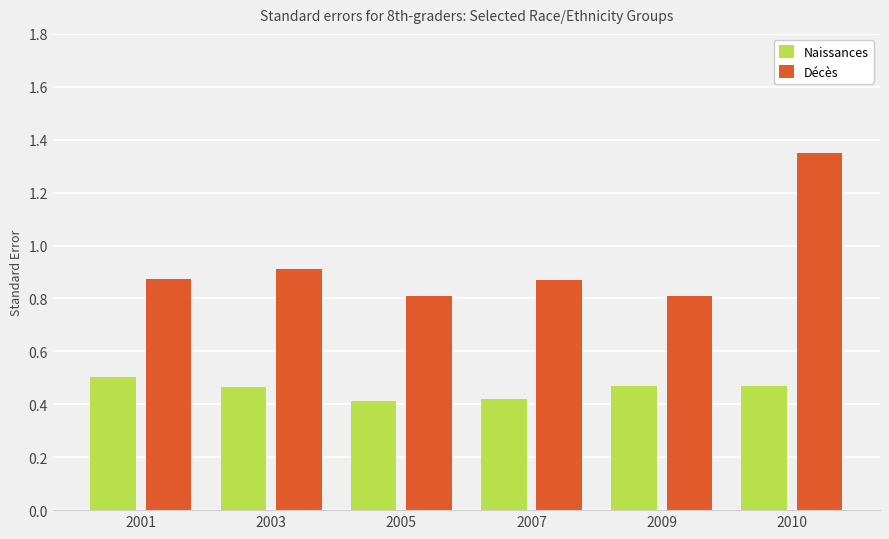

What is the sum of the Naissances values at 2007 and 2005?

0.8